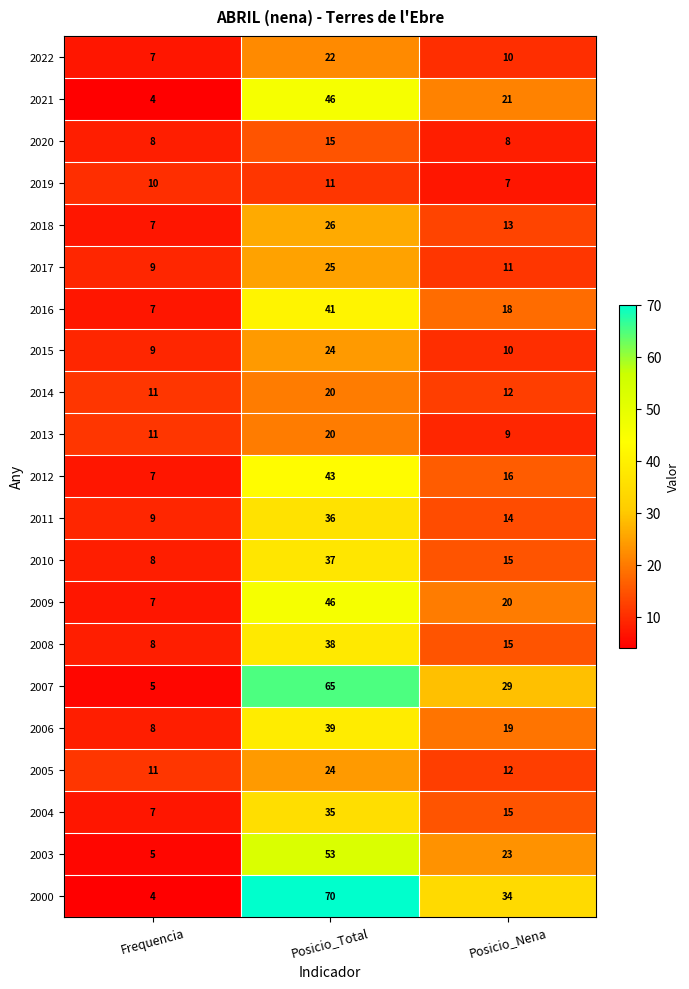

Which series has the largest total across all categories?

2000